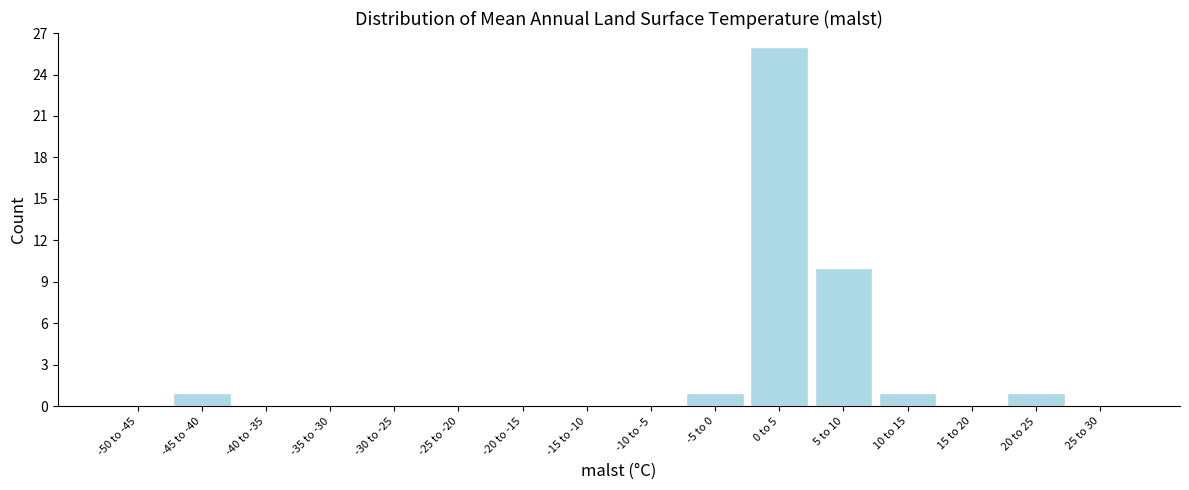

Reading left to right, list all the values displayed in this chart.

-50 to -45=0	-45 to -40=1	-40 to -35=0	-35 to -30=0	-30 to -25=0	-25 to -20=0	-20 to -15=0	-15 to -10=0	-10 to -5=0	-5 to 0=1	0 to 5=26	5 to 10=10	10 to 15=1	15 to 20=0	20 to 25=1	25 to 30=0